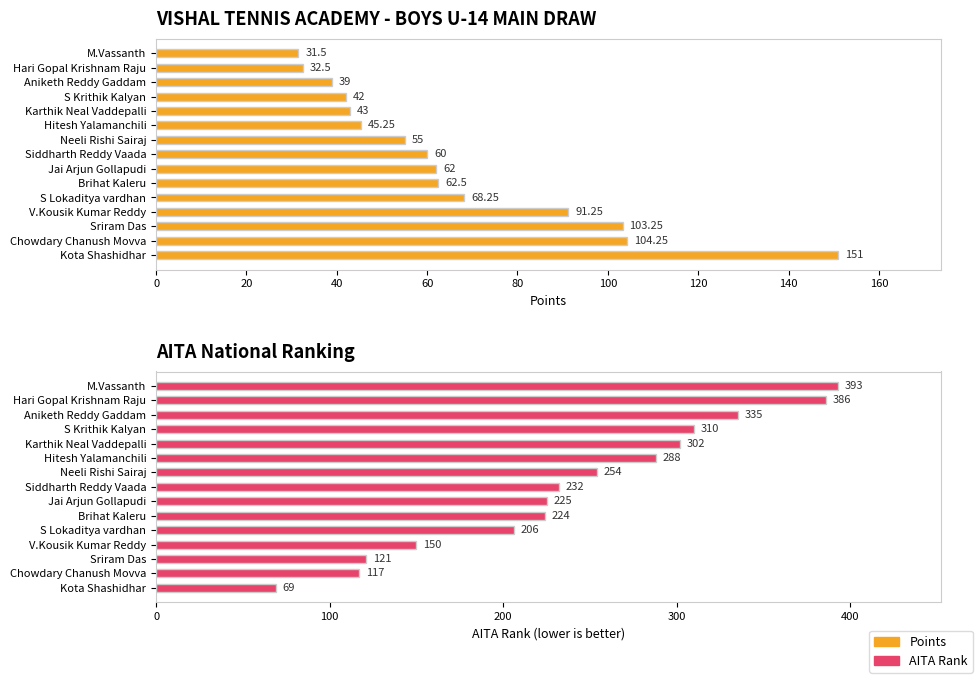

Rank the series at Kota Shashidhar from highest to lowest value.

Points, AITA Rank